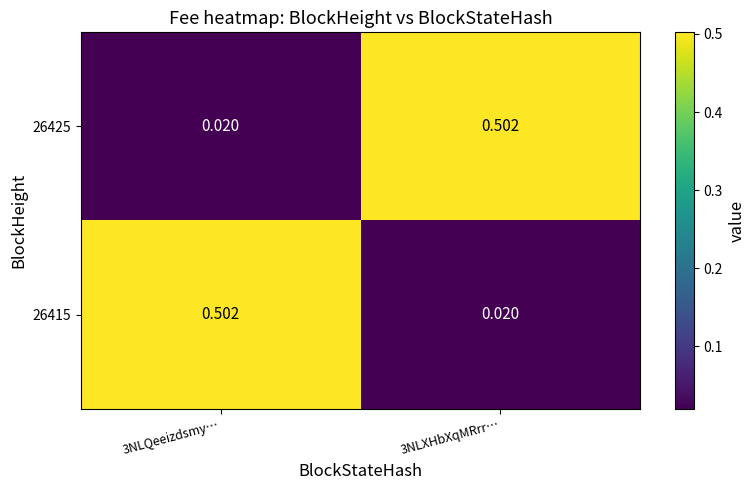

Rank the series by their maximum value, from highest to lowest.

26425, 26415